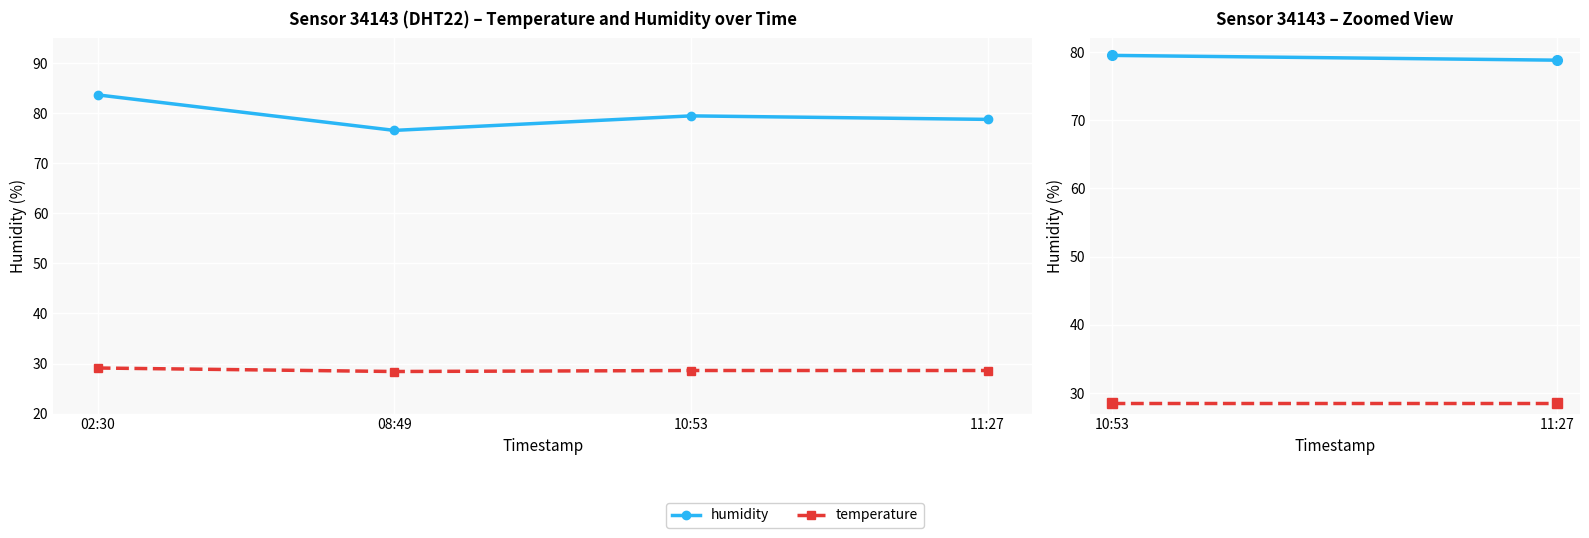

Is this an area chart (filled region under the line)?

No